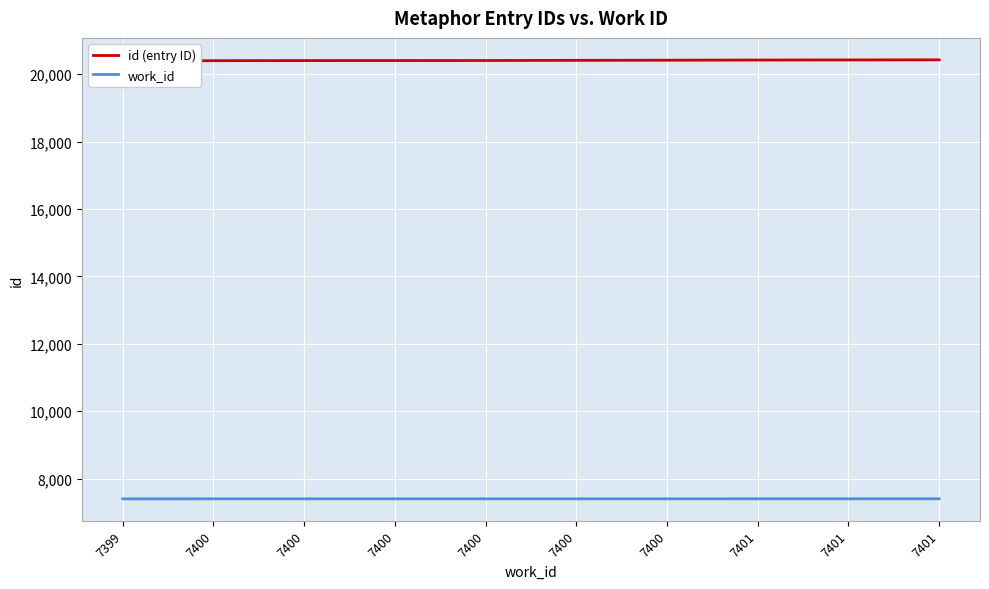

The value of work_id at 7400 is 12499. True or false?

False